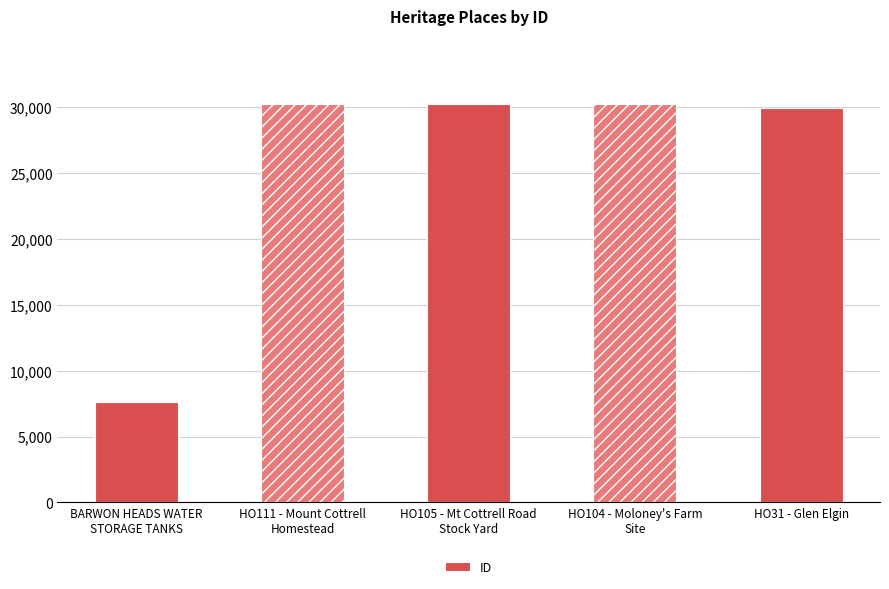

What is the change in value from HO105 - Mt Cottrell Road
Stock Yard to HO104 - Moloney's Farm
Site?

-2